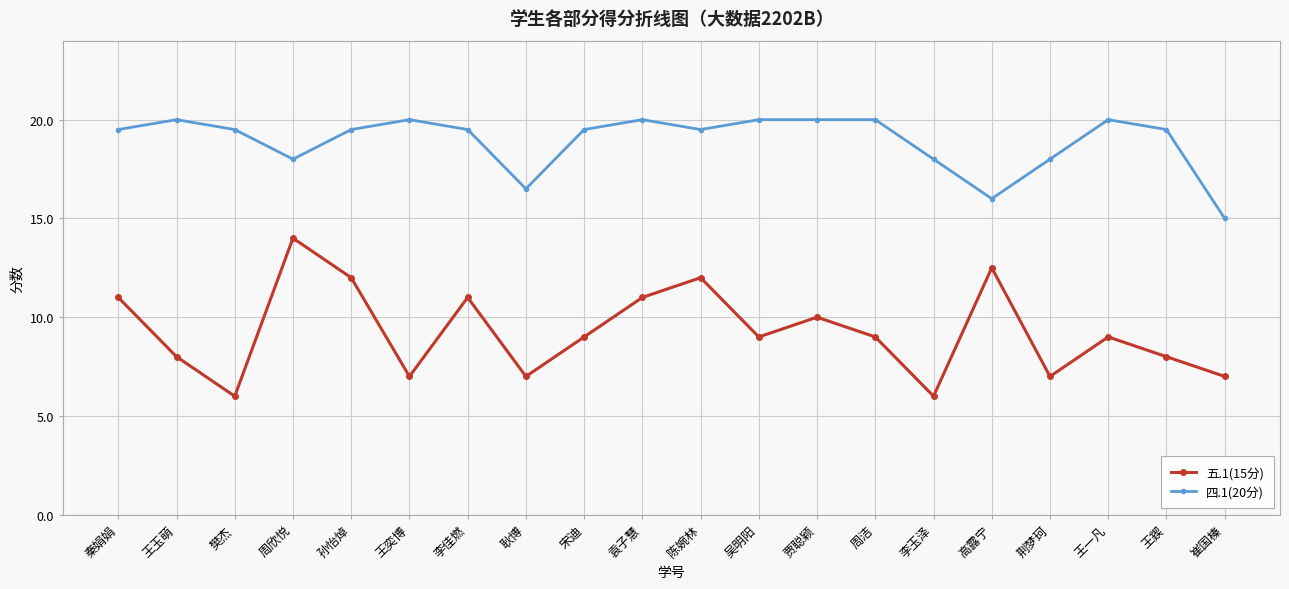

How many 五.1(15分) values are between 7 and 11?

14